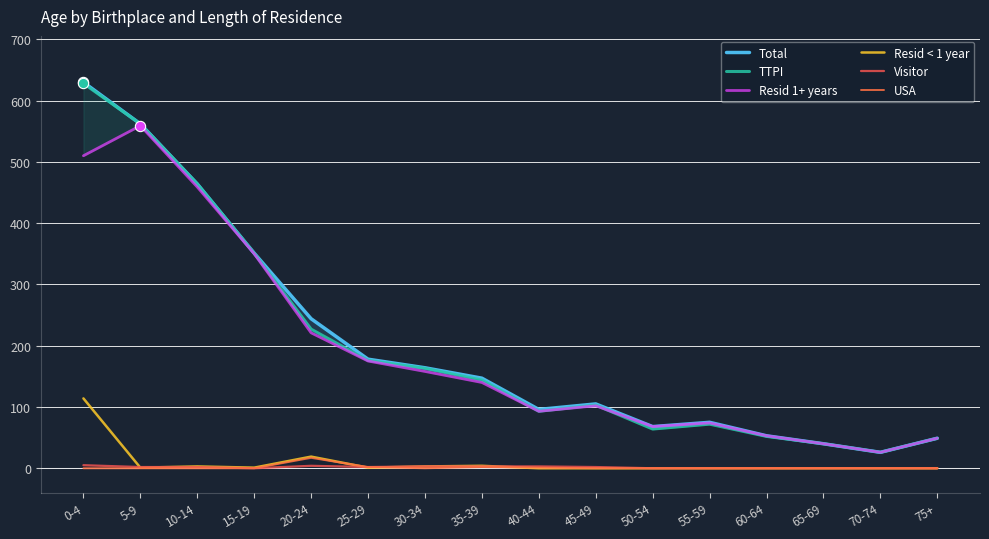

Which series contains the lowest Y value?

Resid < 1 year